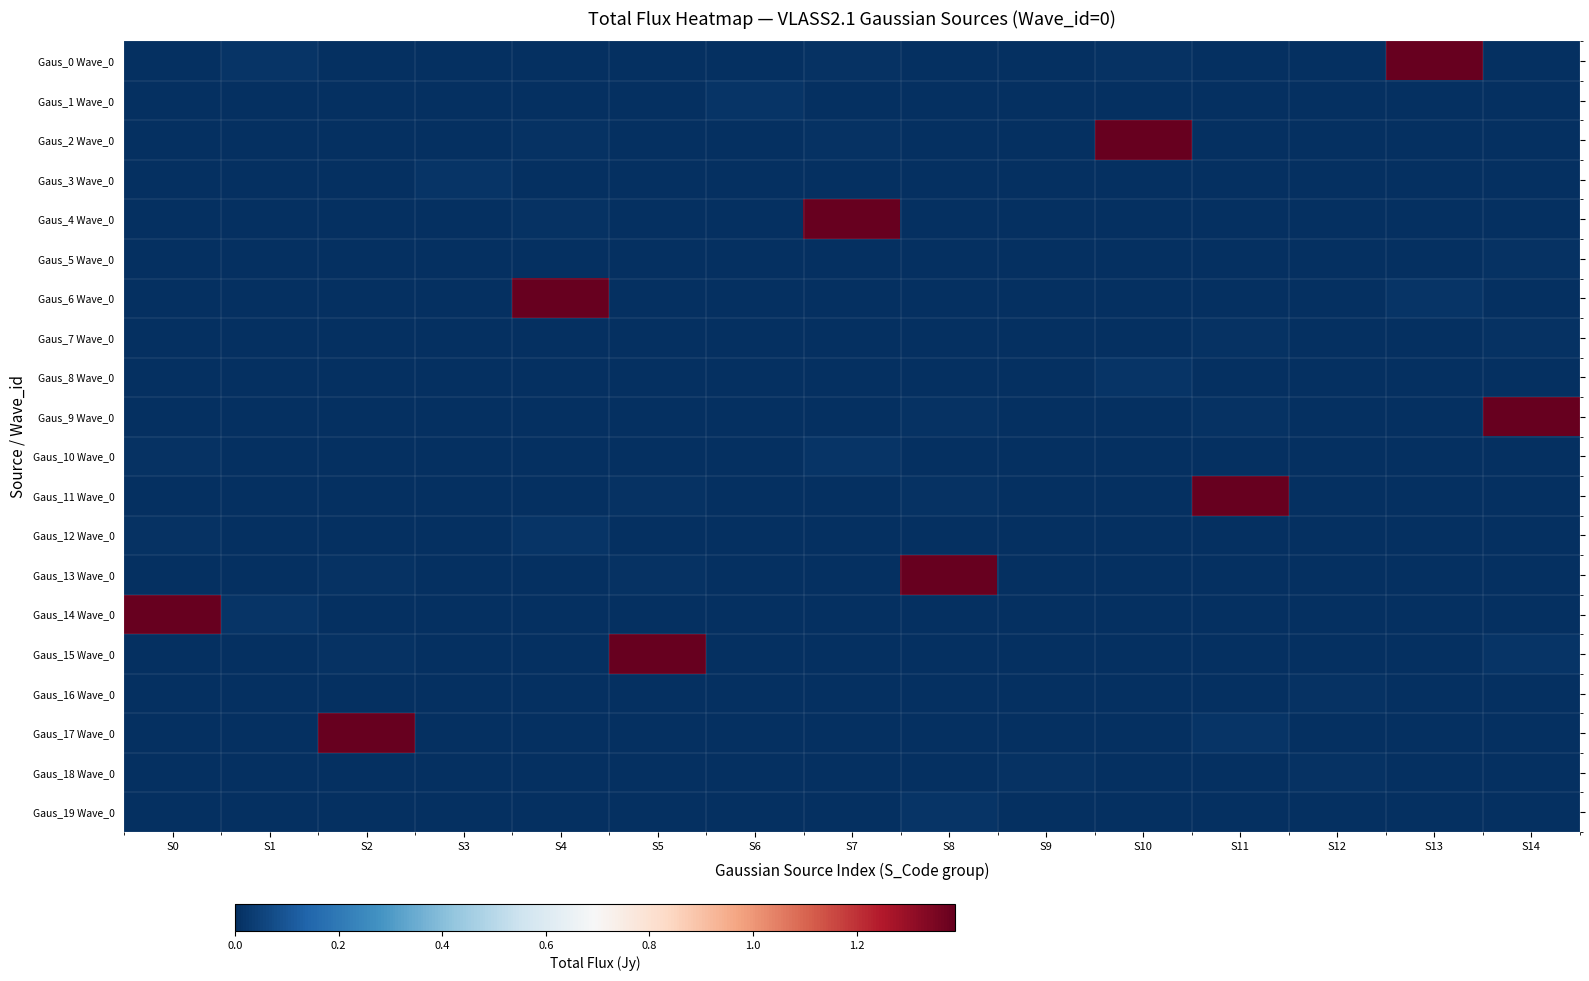

At which category is the sum across all series the highest?

S8